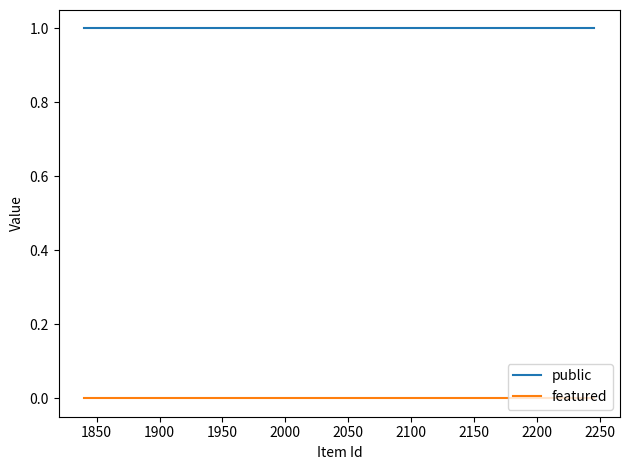

True or false: featured and public cross at least once.

False